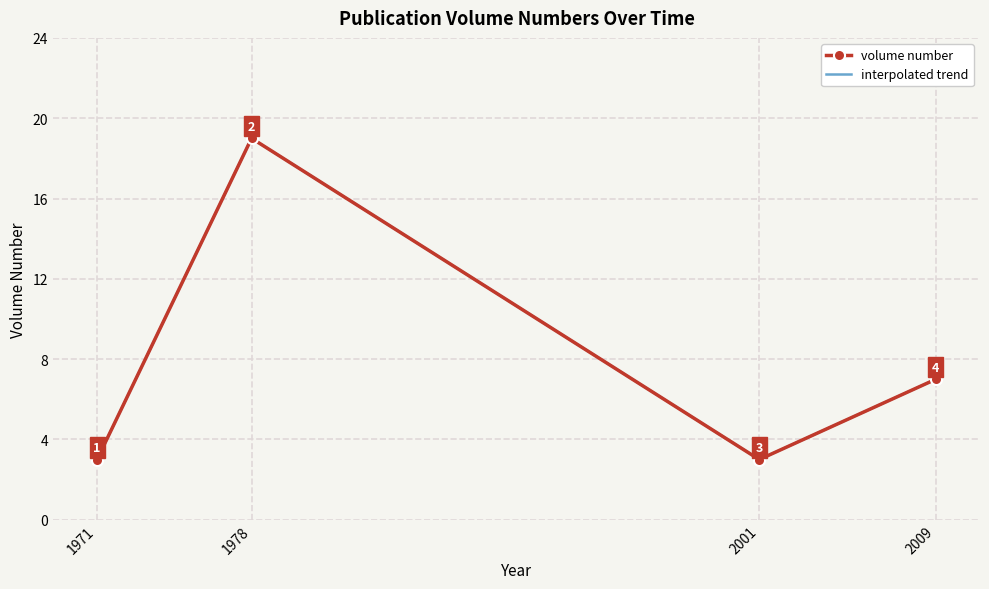

What is the change in value from 1971 to 1978?

+16